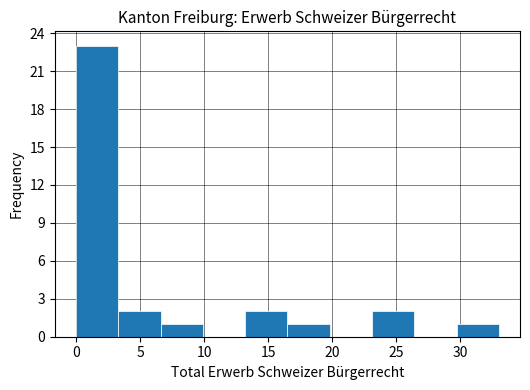

Reading left to right, list every bar in this chart as the range it spans on the x-axis followed by its height. Neither the bar edges nor the heights are printed on the chart, so give them approximately, as read against the axes.

0.0 to 3.3: 23
3.3 to 6.6: 2
6.6 to 9.9: 1
9.9 to 13.2: 0
13.2 to 16.5: 2
16.5 to 19.8: 1
19.8 to 23.1: 0
23.1 to 26.4: 2
26.4 to 29.7: 0
29.7 to 33.0: 1